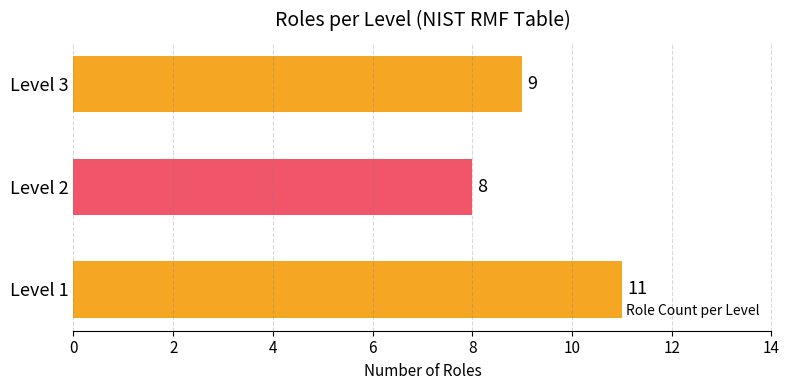

How many series are shown in this chart?

1